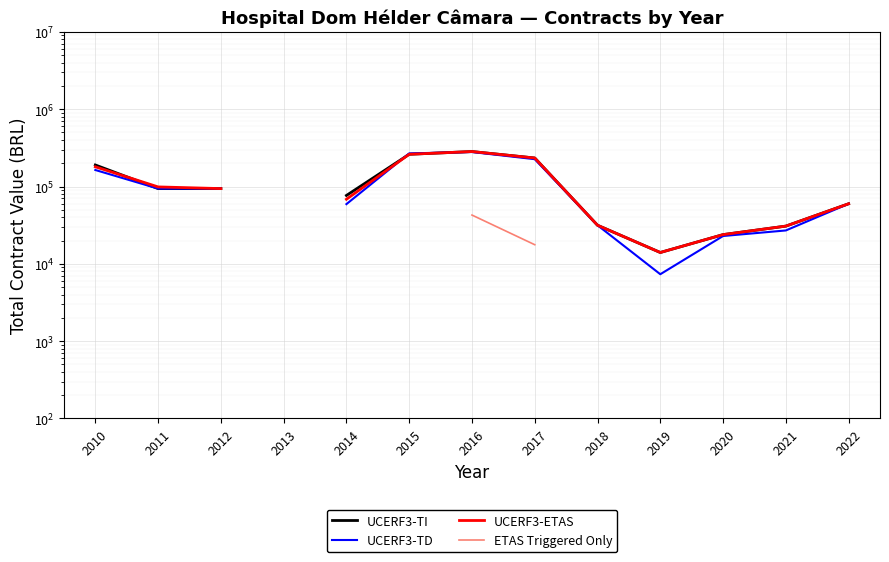

At which category does the chart reach its minimum across all series?

2021